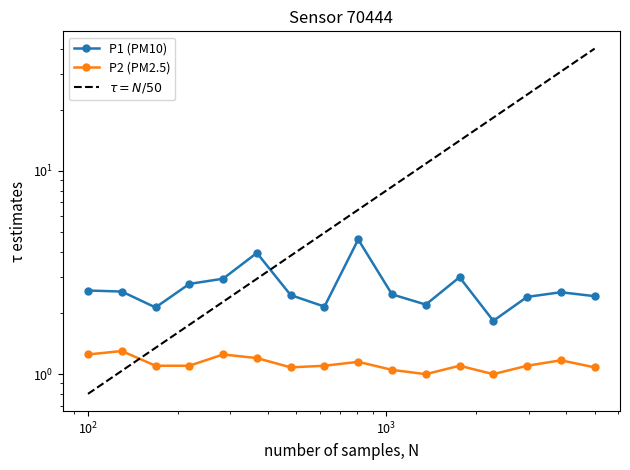

Count the number of categories in the chart.

16